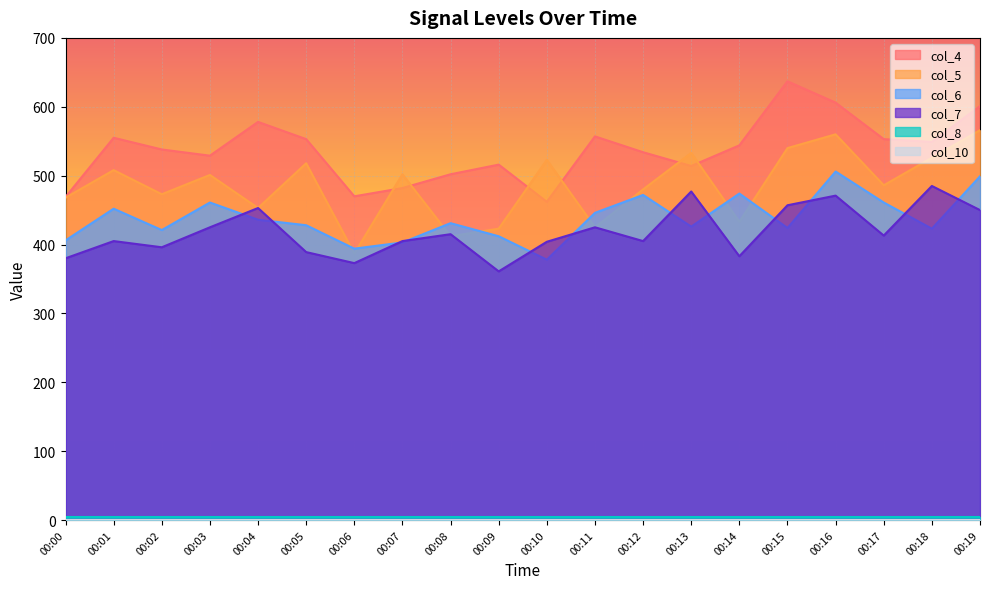

True or false: col_6 has more than 1 interior local peaks.

True